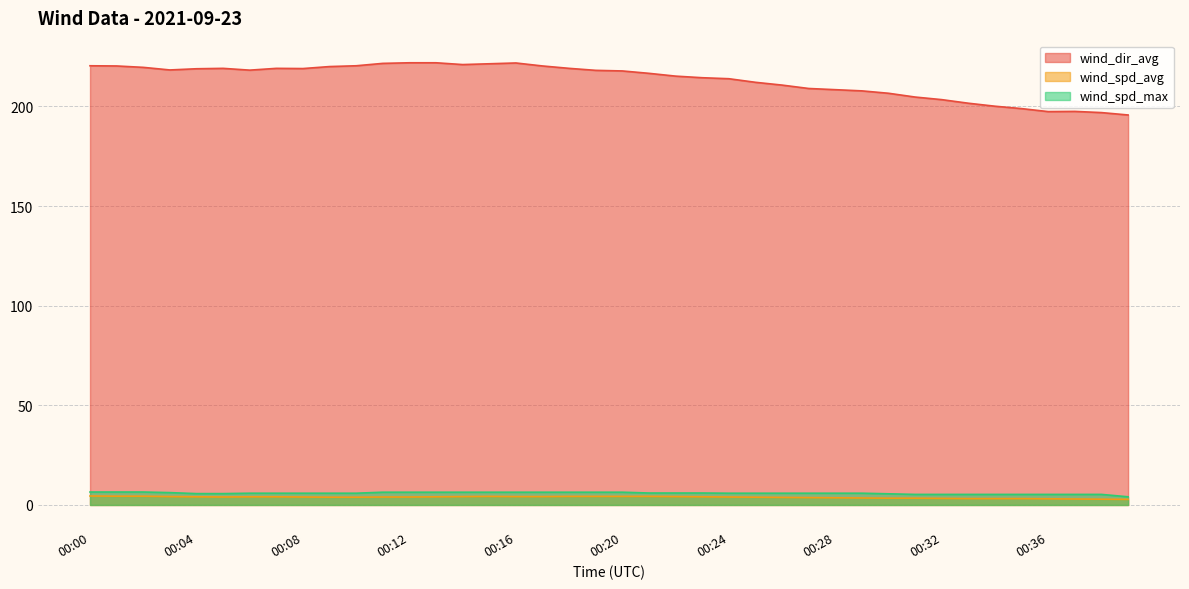

List the series in order of their peak value, highest first.

wind_dir_avg, wind_spd_max, wind_spd_avg